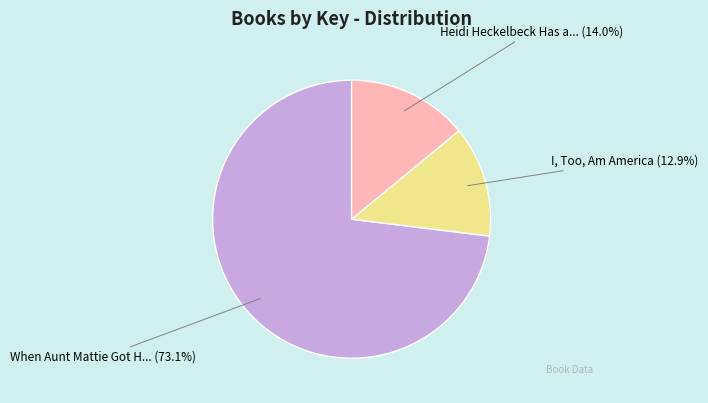

Does any single category account for the majority?

Yes